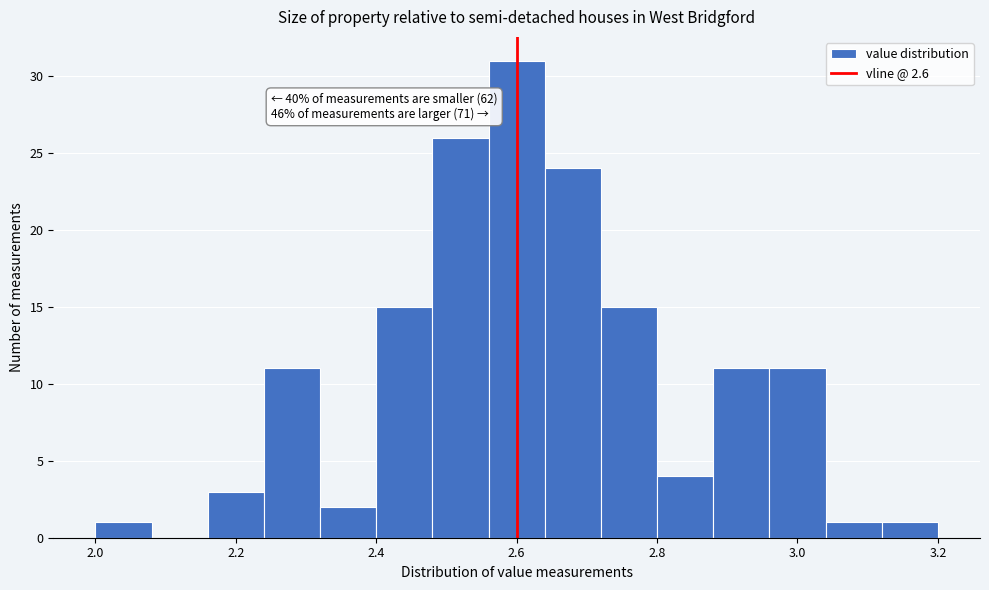

Over which range of the x-axis is the bar tallest?

2.56 to 2.64